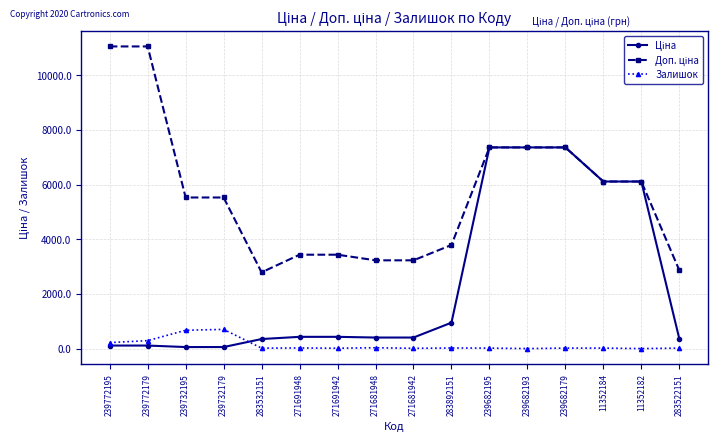

True or false: Залишок has a value of 453.1 at 11352182.

False